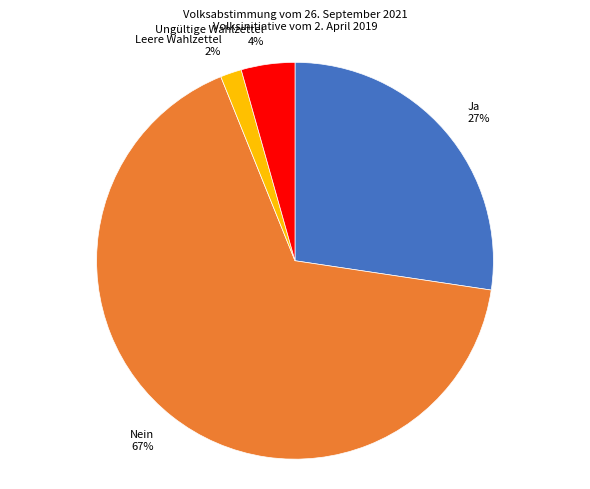

To the nearest percent, what is the average slice percentage?

25%